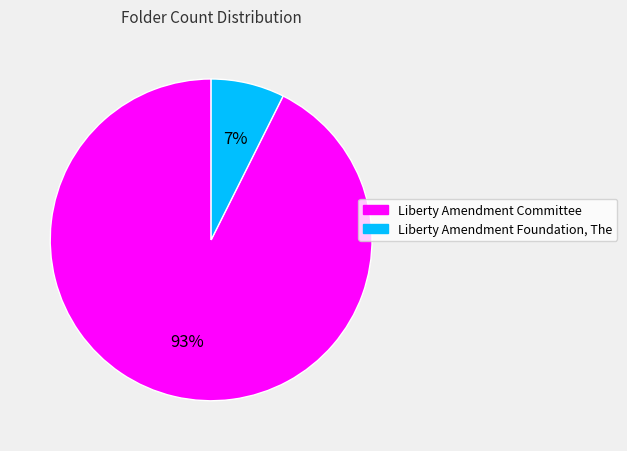

To the nearest percent, what percentage of the pie is Liberty Amendment Foundation, The?

7%